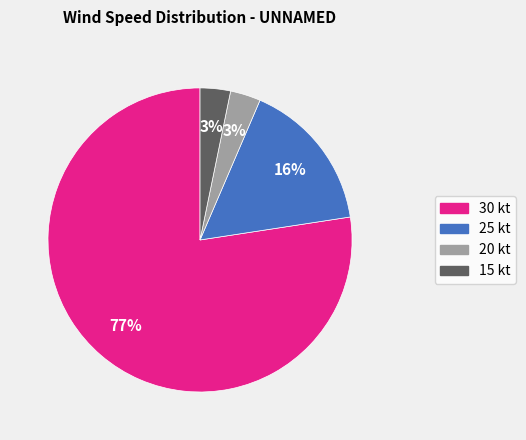

Is there a majority slice in this chart?

Yes